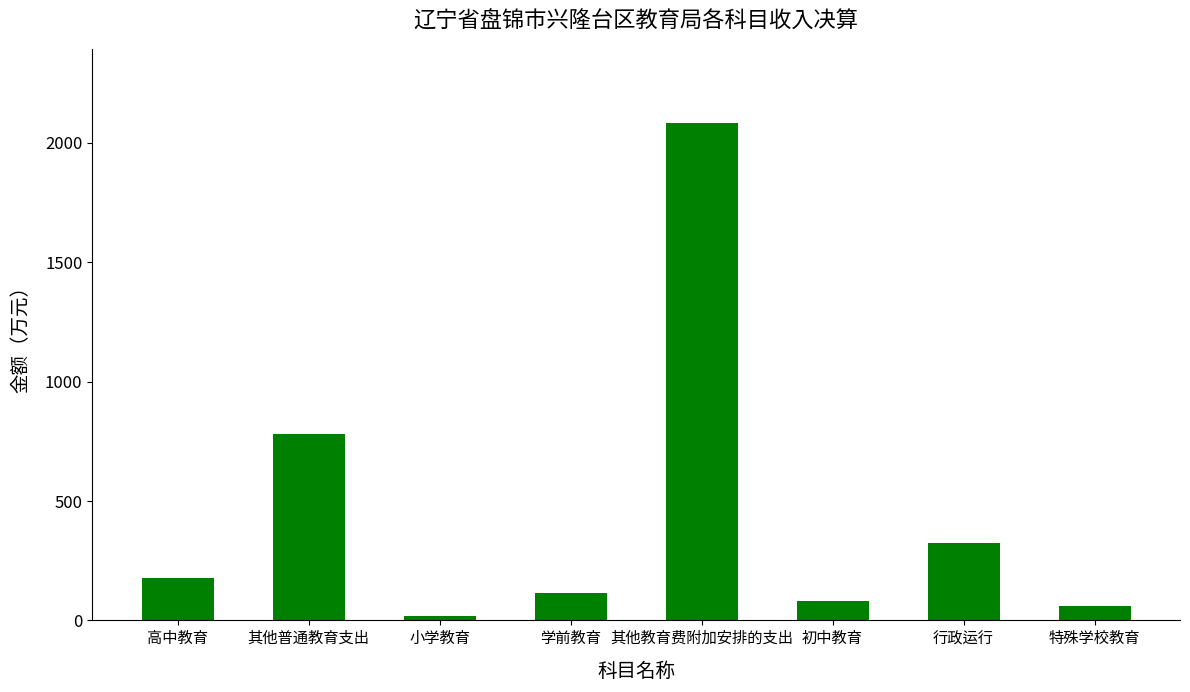

What value does the data have at 其他普通教育支出?

781.1